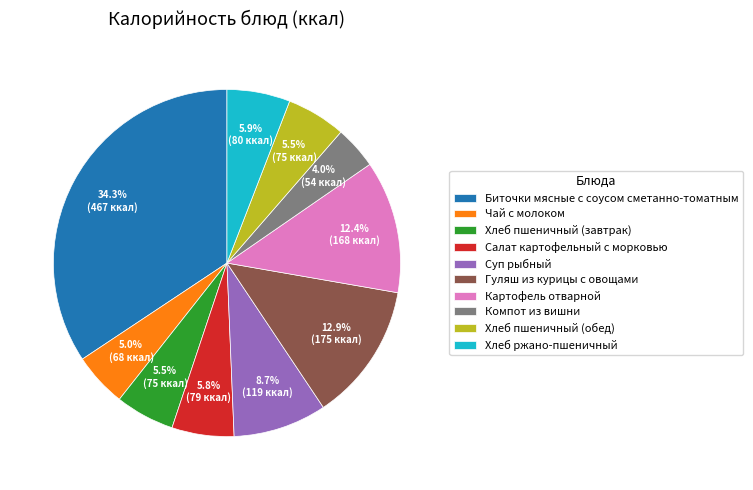

Do Компот из вишни and Салат картофельный с морковью together represent more than half of the pie?

No